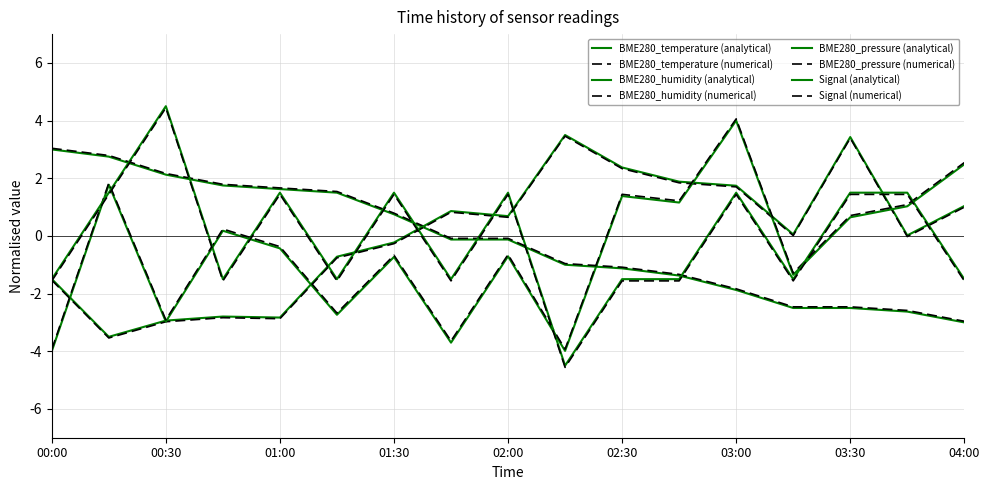

How many lines are shown in the chart?

8